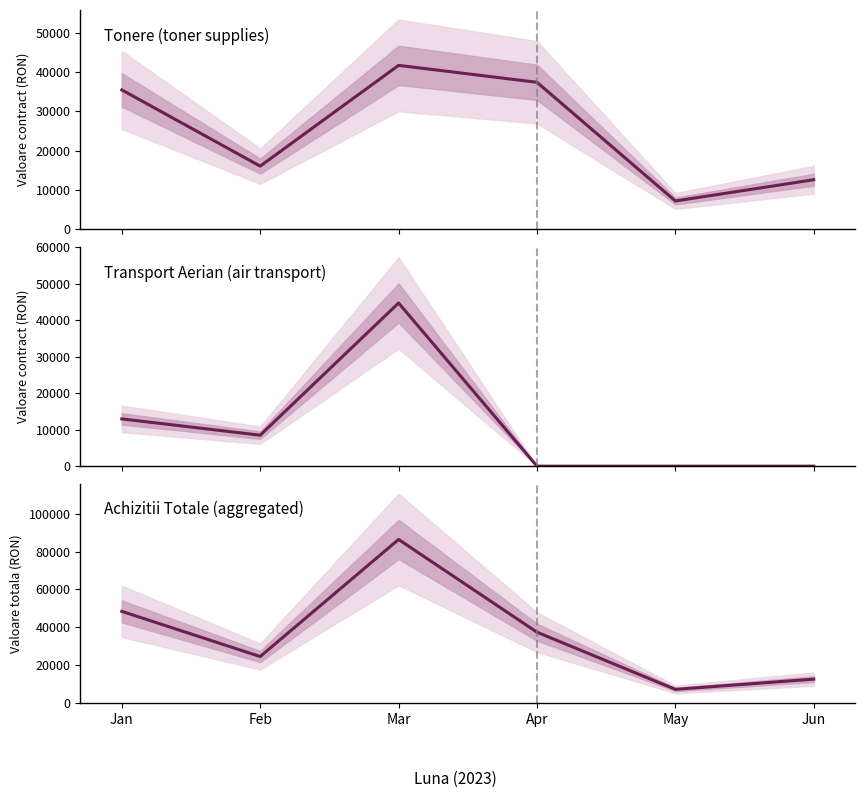

At which category does Tonere (toner supplies) reach its first local peak?

Mar